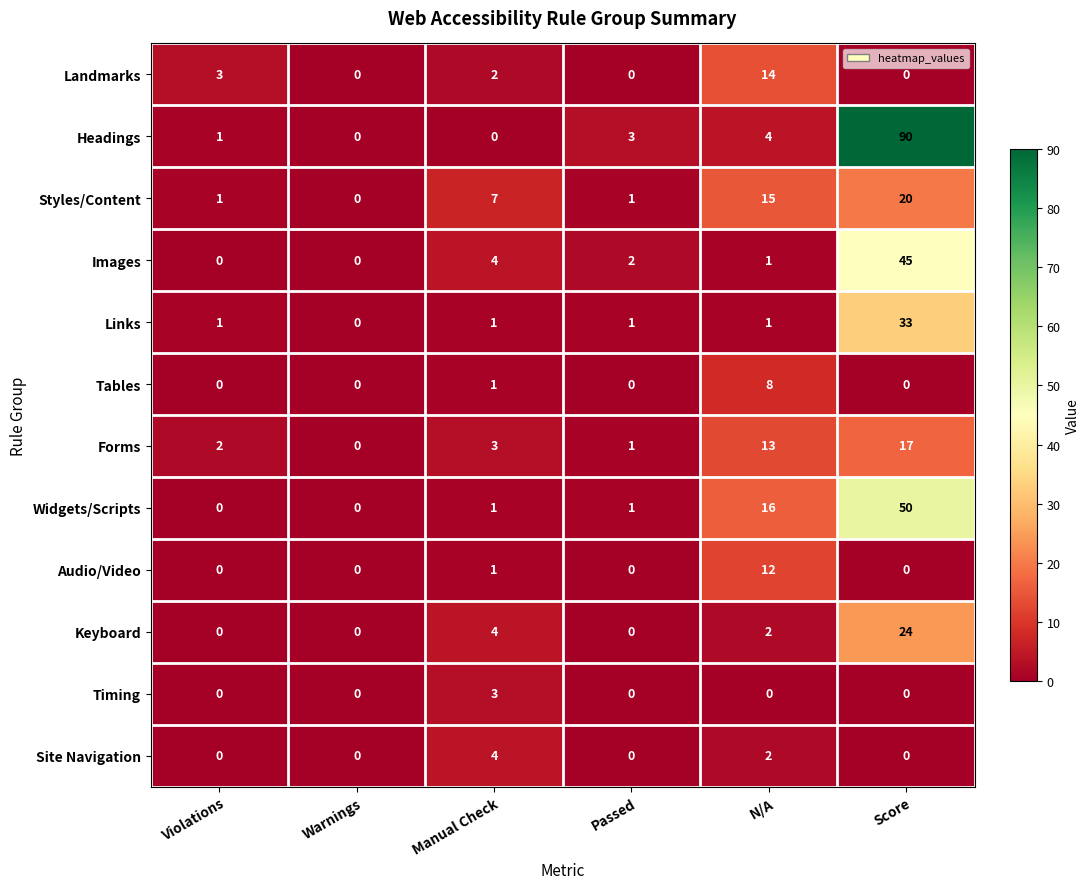

Where is Forms nearest to the value 8?

Manual Check